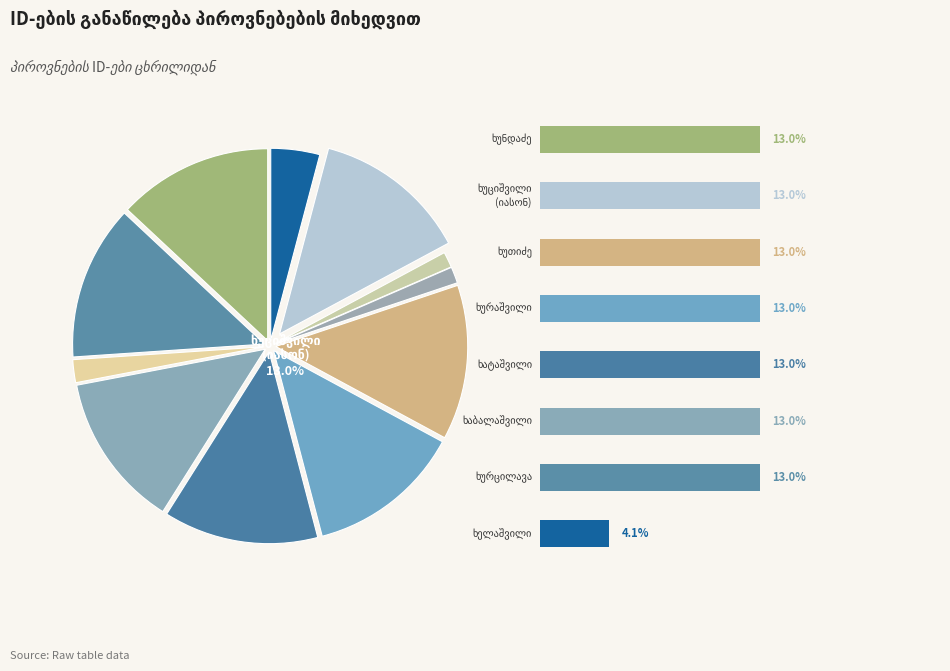

Count the number of slices in the pie.

11